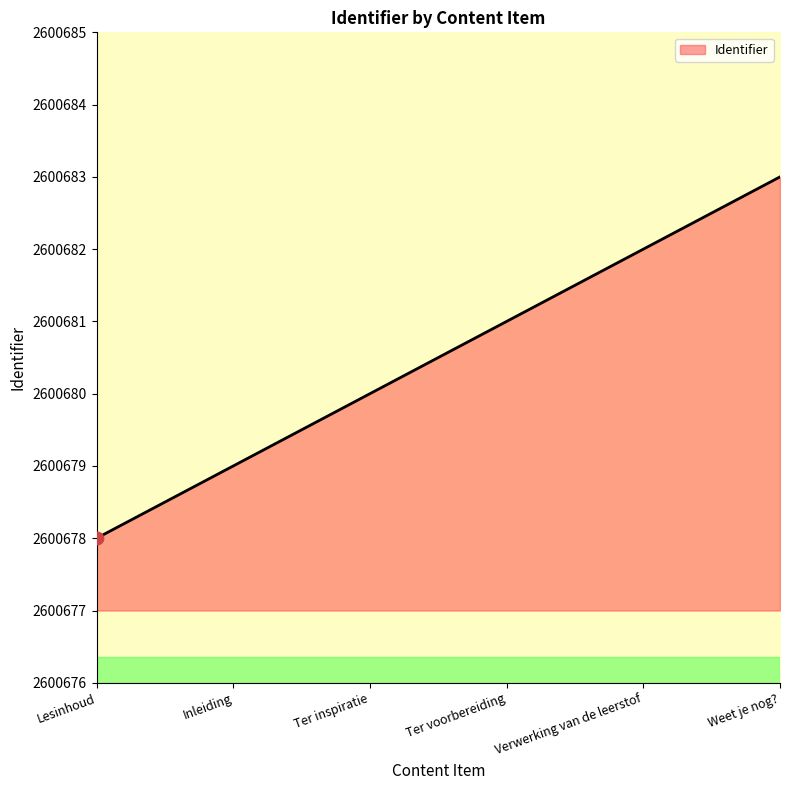

What is the change in value from Ter voorbereiding to Verwerking van de leerstof?

+1